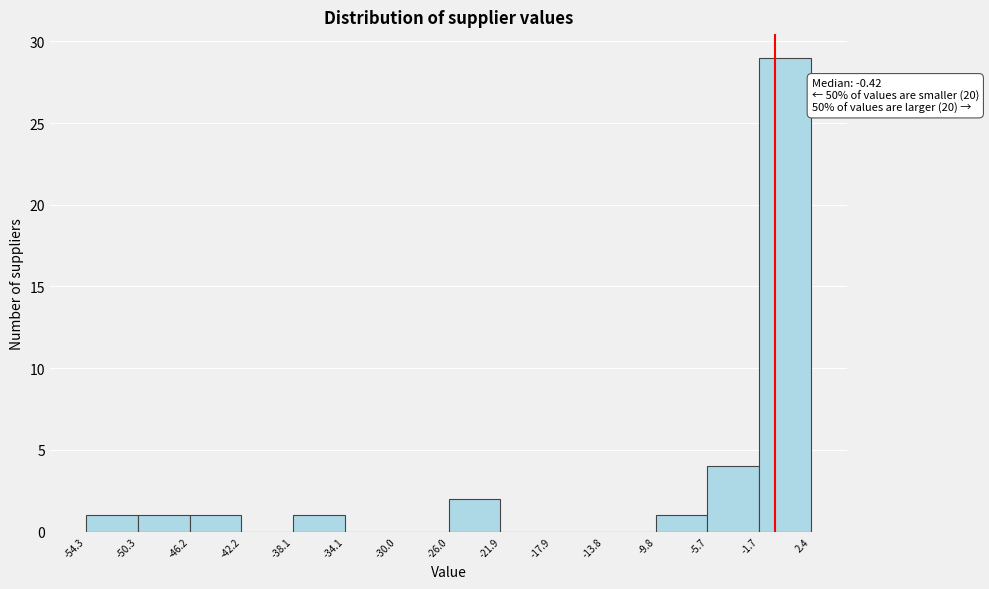

Which range on the x-axis has the tallest bar?

-1.7 to 2.4